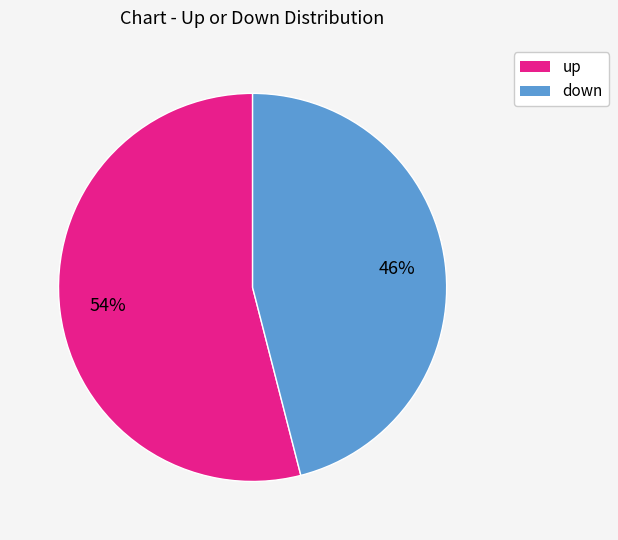

Which slice is the largest?

up